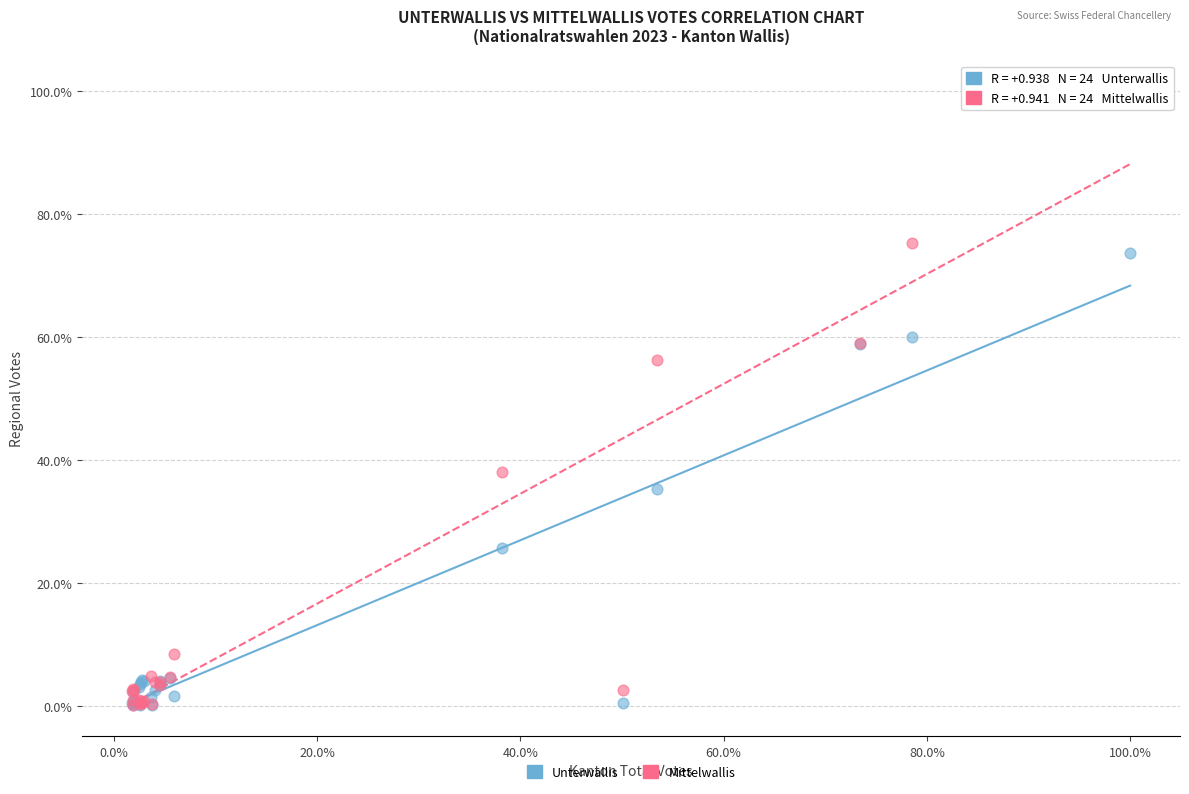

In the Mittelwallis series, what Y value is closest to 50?

56.2